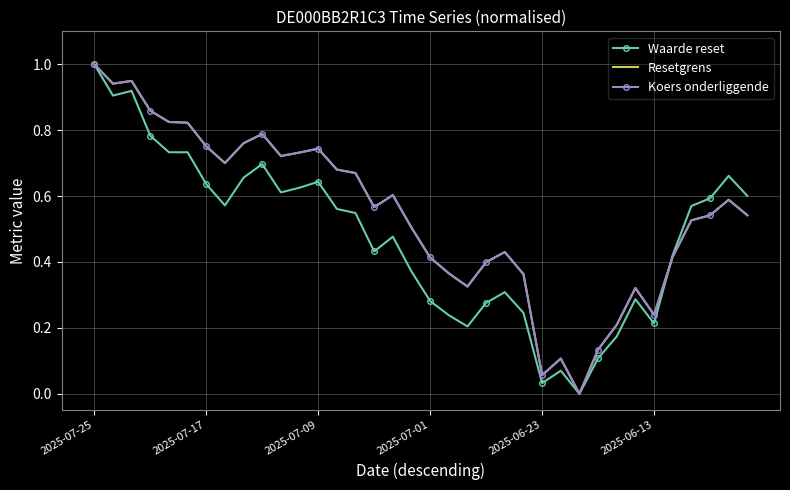

How many distinct data groups are displayed?

3